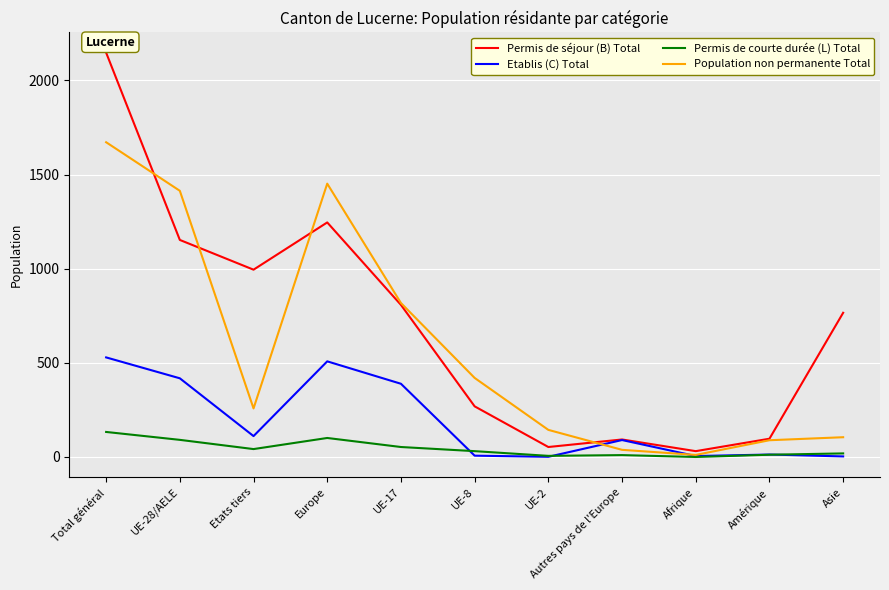

What is the total value across all series at UE-17?

2068